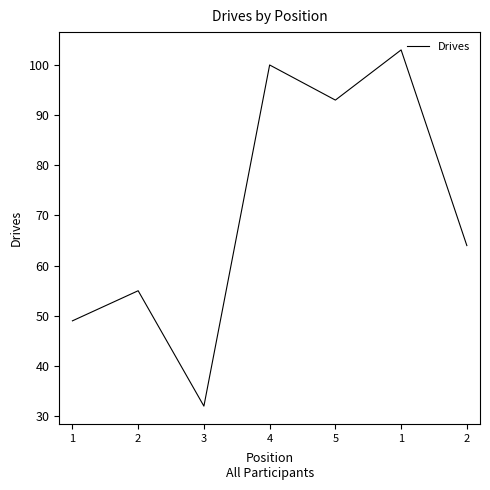

Is this an area chart (filled region under the line)?

No